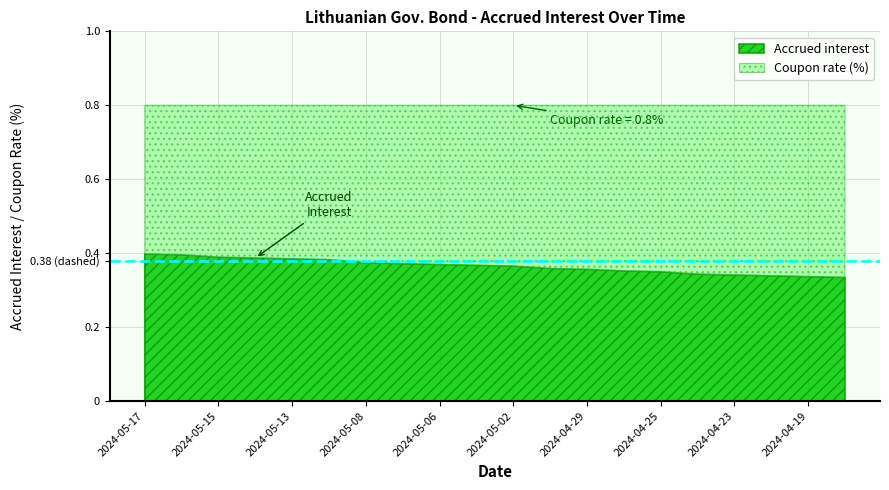

What are all the series names shown in the legend?

Accrued interest, Coupon rate (%)